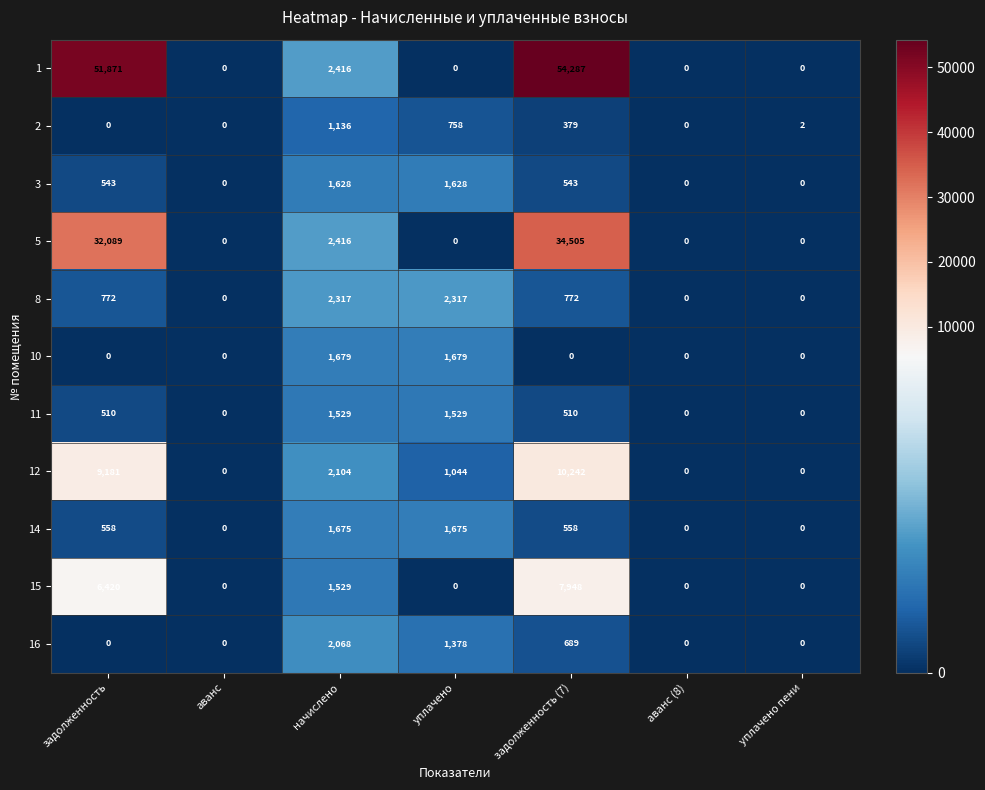

How many 16 values are between 0 and 1378?

6